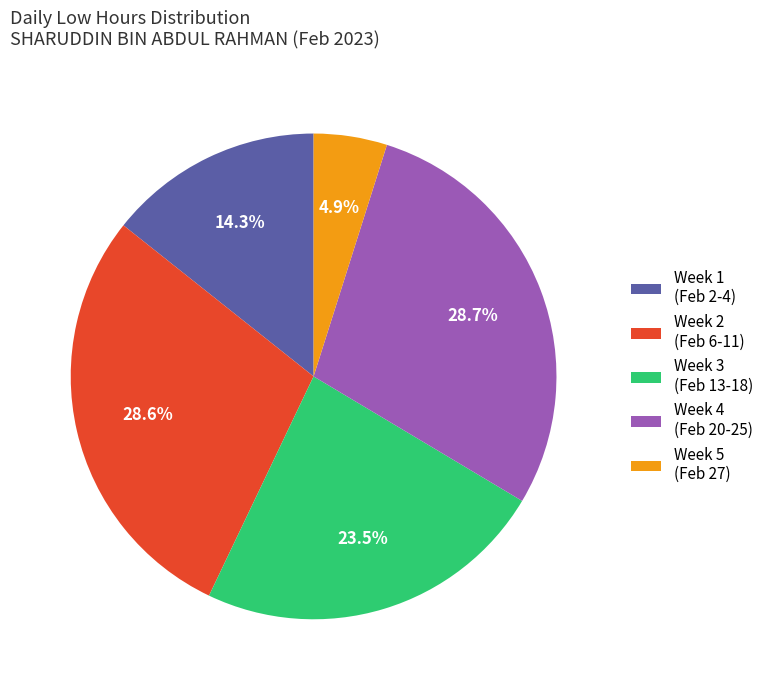

Which slice is the smallest?

Week 5 (Feb 27)